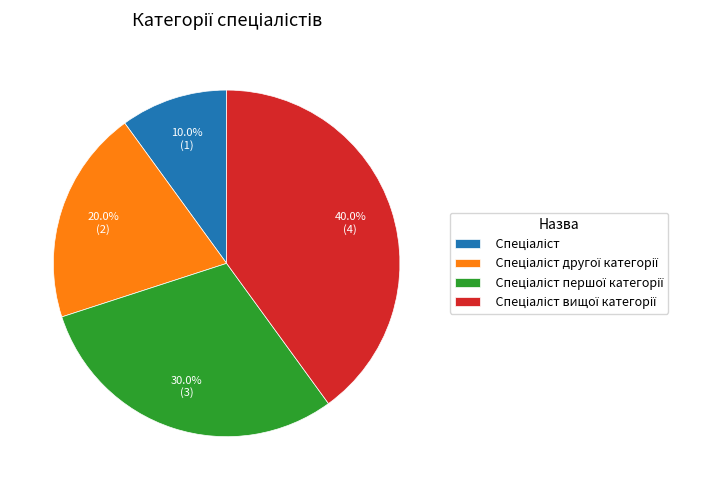

Is there a majority slice in this chart?

No